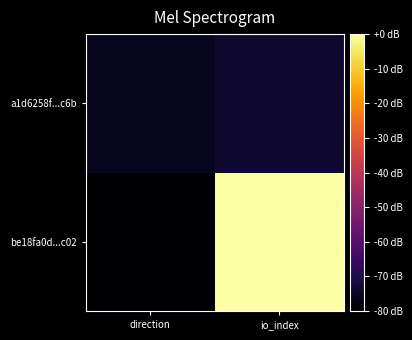

How many data points does each series have?

2